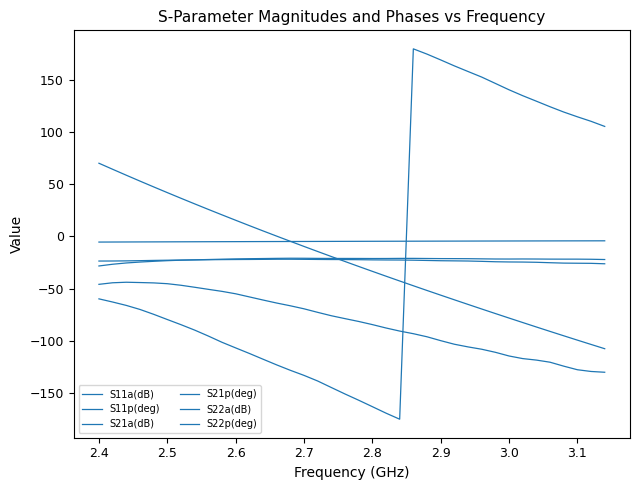

Count the number of categories in the chart.

38